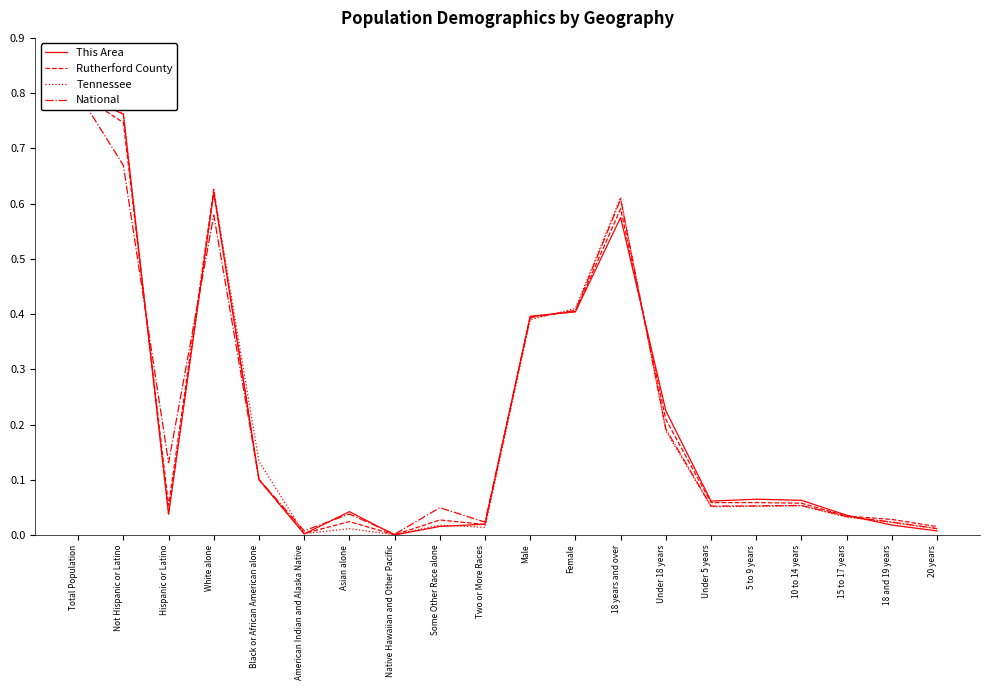

What is the label of the 11th point from the right?

Two or More Races